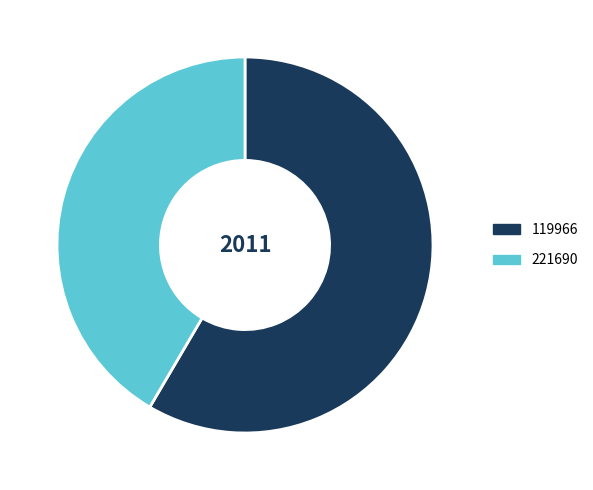

Rank the categories by value from lowest to highest.

221690, 119966